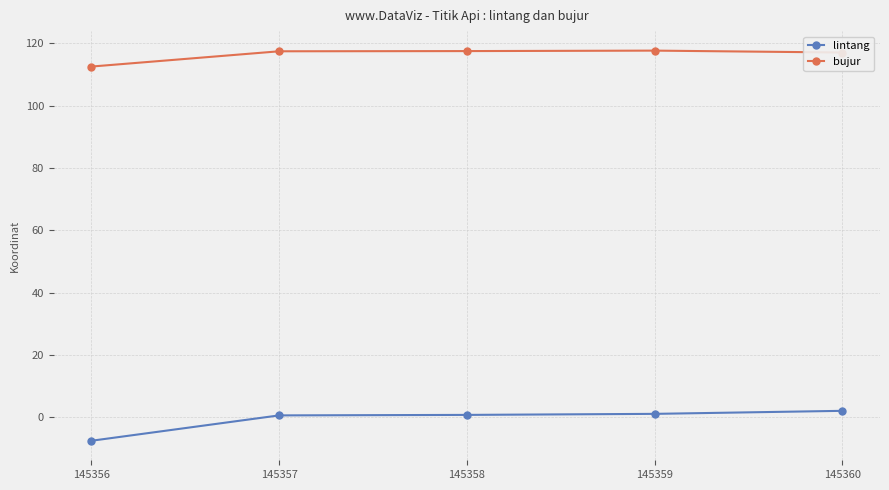

True or false: lintang has a value of -7.5 at 145356.

True